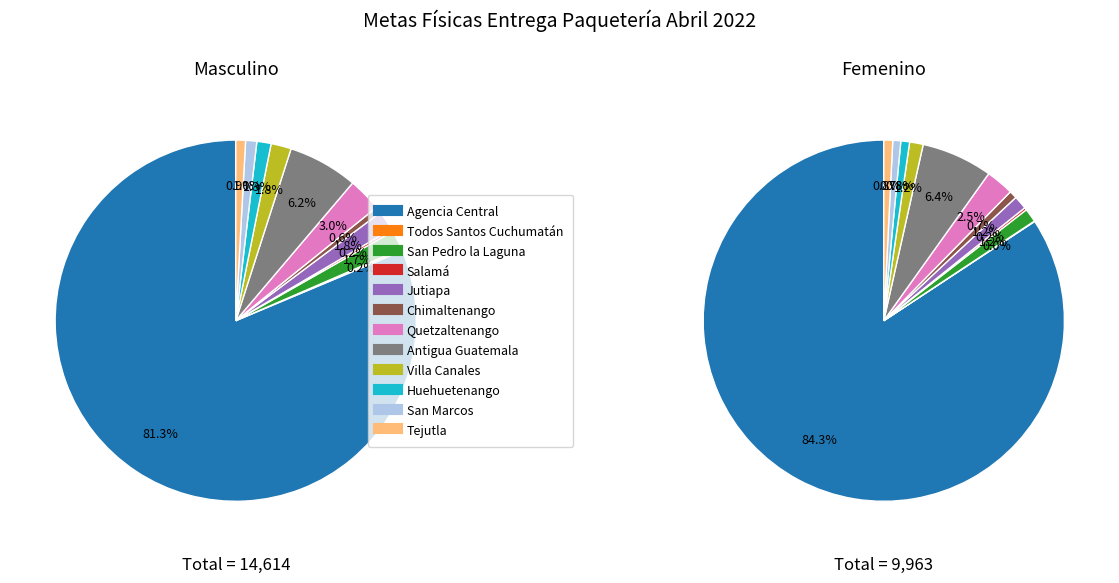

How many slices are in this pie chart?

12